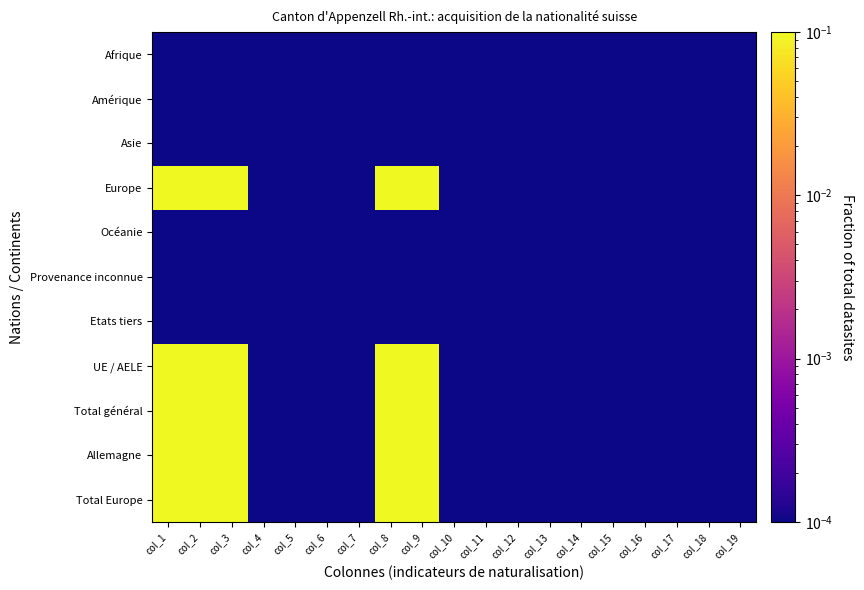

Which series changed the most between col_11 and col_18?

Afrique